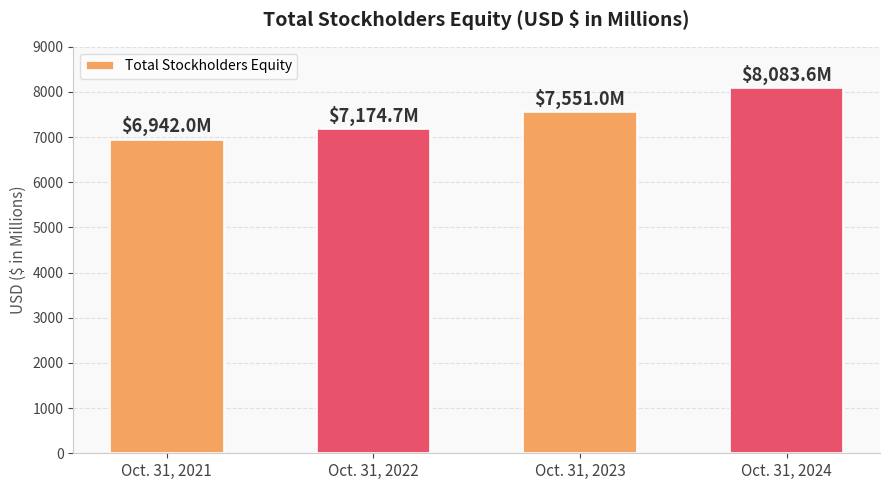

What is the minimum value shown in the chart?

6942.0